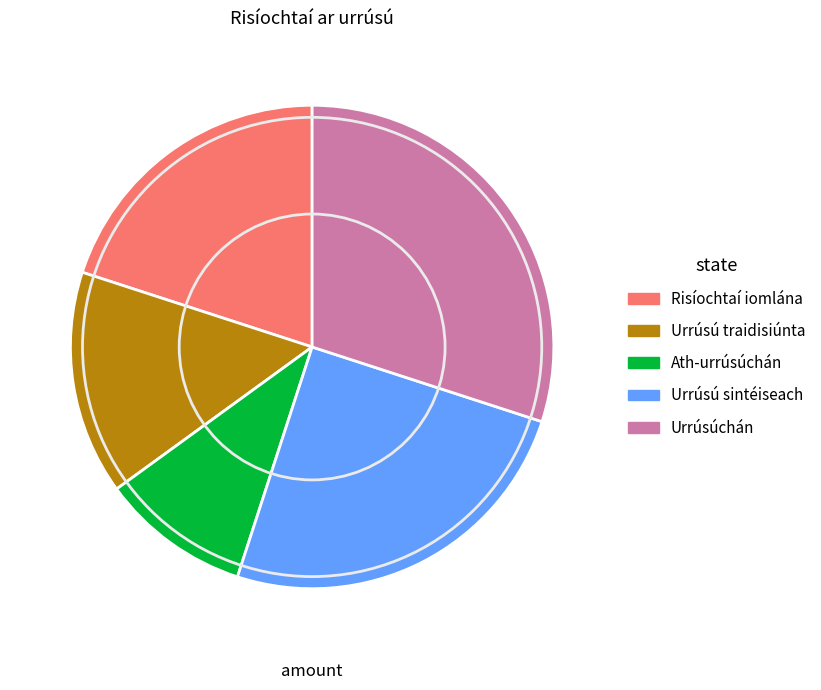

Which slice is the largest?

Urrúsúchán